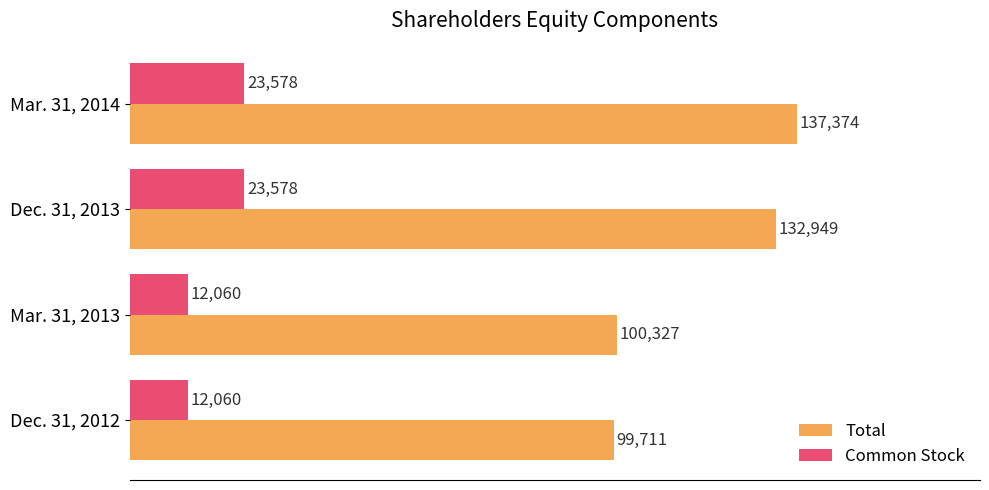

What is the difference between the maximum and minimum values in the Common Stock series?

11518